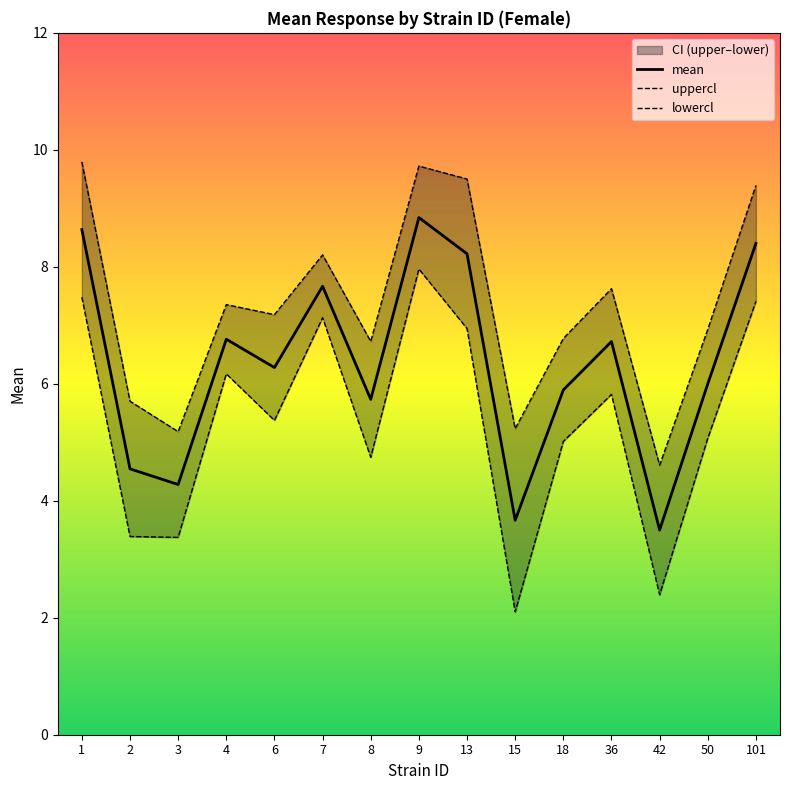

What is the total value across all series at 50?

18.0